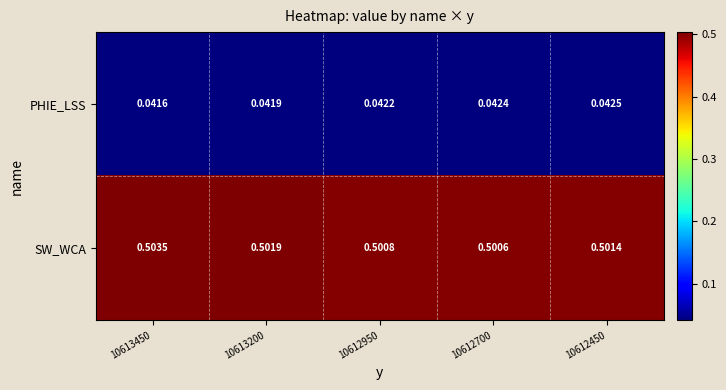

Which series changed the most between 10612700 and 10612450?

SW_WCA